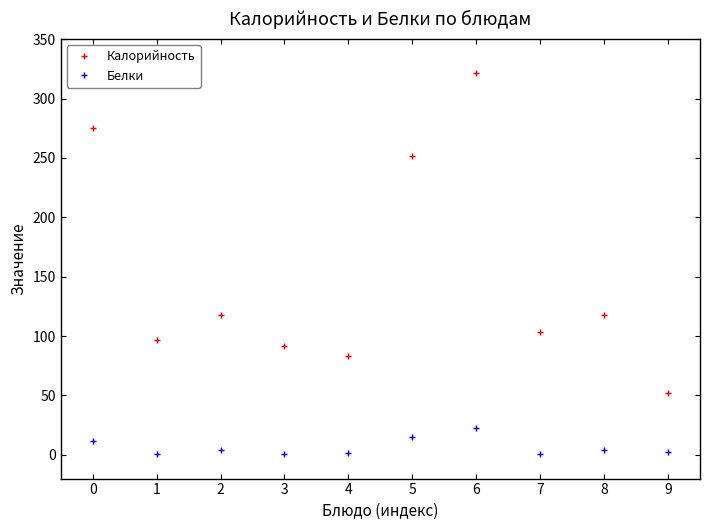

What is the value of the Белки point at the 6th from the left?

15.0